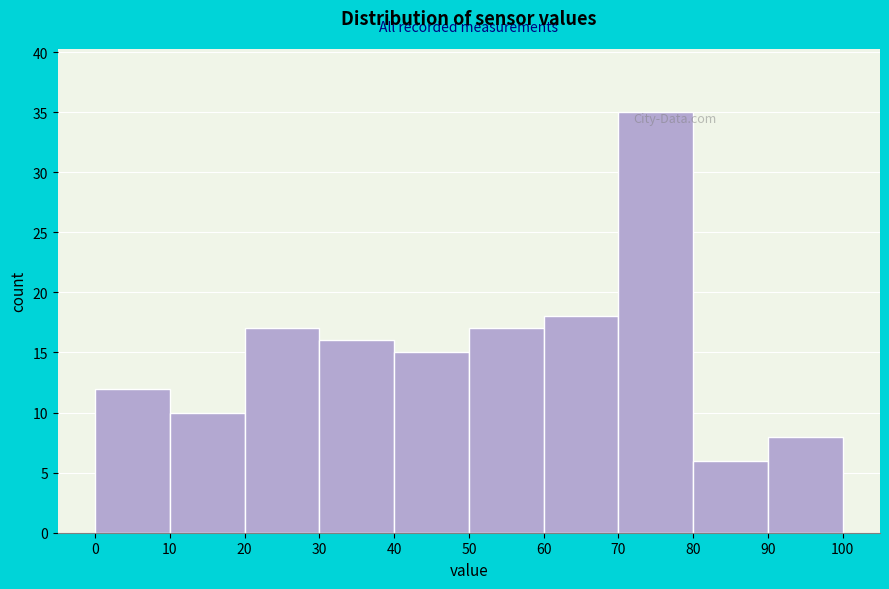

Reading left to right, list every bar in this chart as the range it spans on the x-axis followed by its height. The values are not printed on the chart, so give them approximately, as read against the axis.

0 to 10: 12
10 to 20: 10
20 to 30: 17
30 to 40: 16
40 to 50: 15
50 to 60: 17
60 to 70: 18
70 to 80: 35
80 to 90: 6
90 to 100: 8